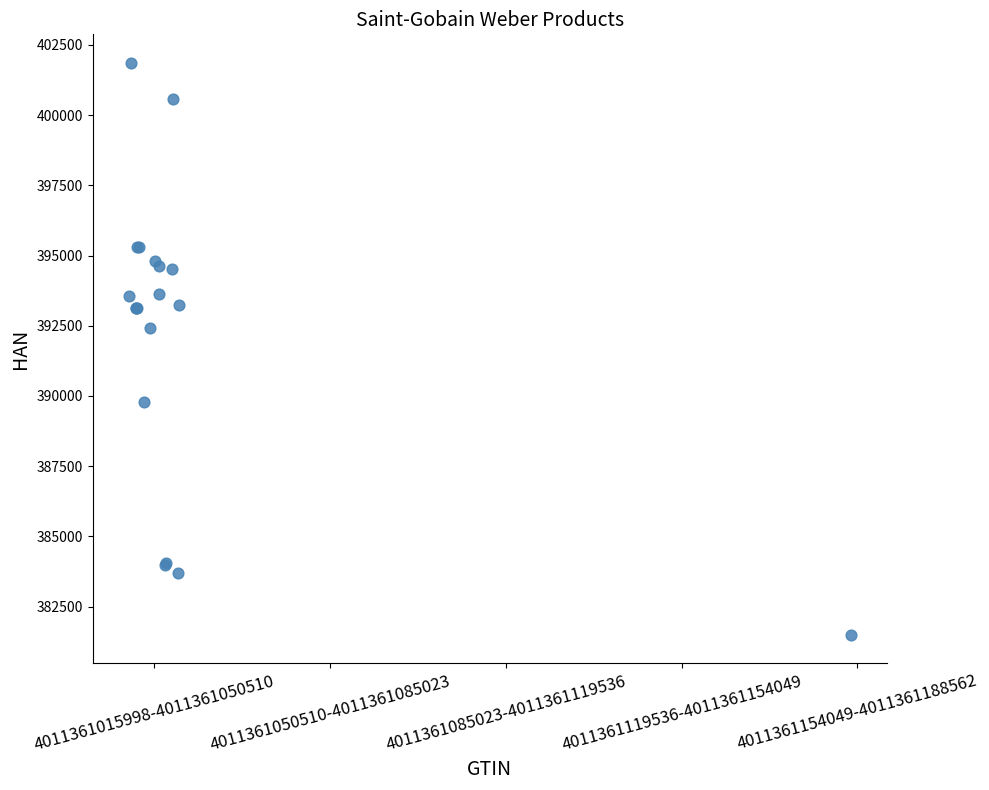

What Y value in the scatter plot is closest to 391682?

392408